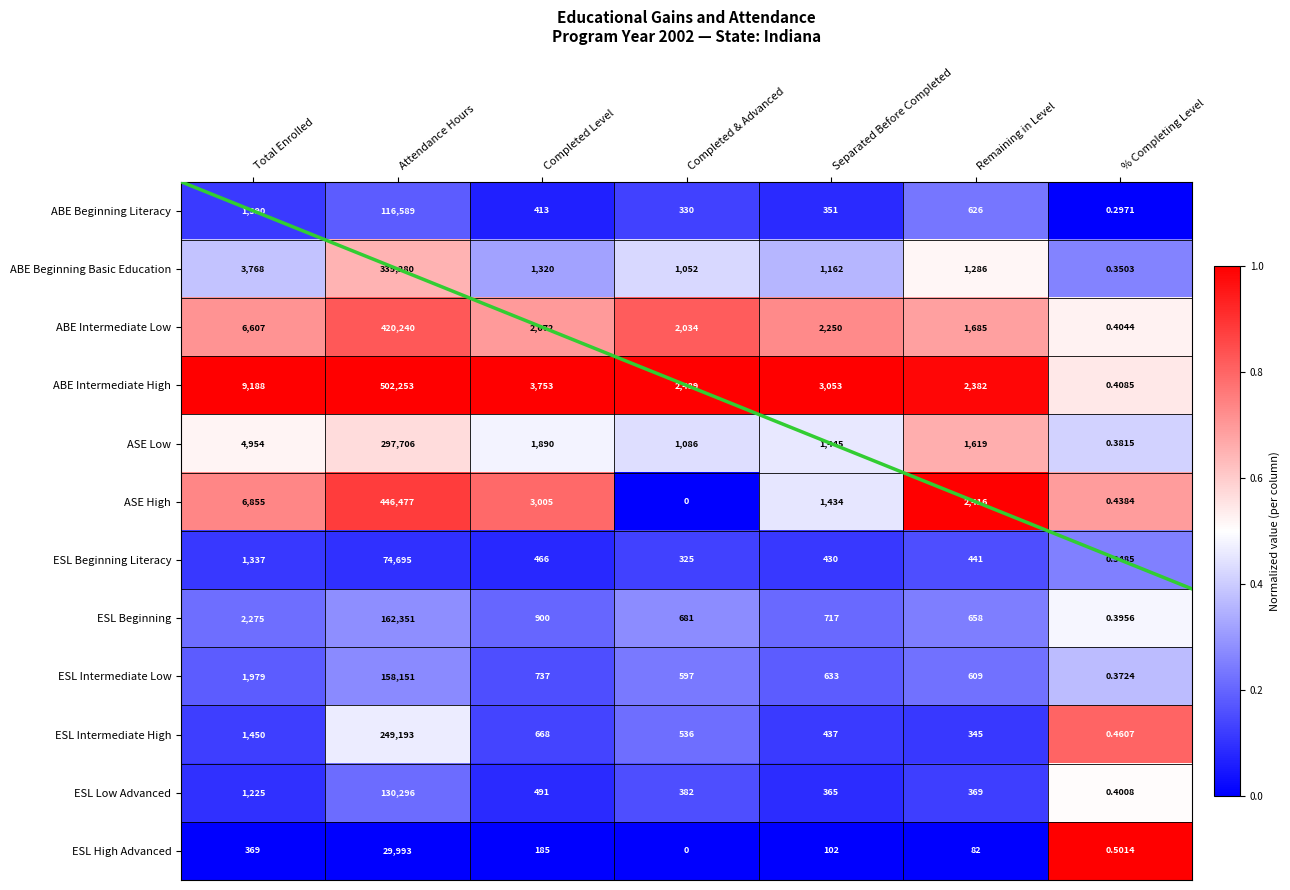

What is the total value across all series at Completed & Advanced?

3.8